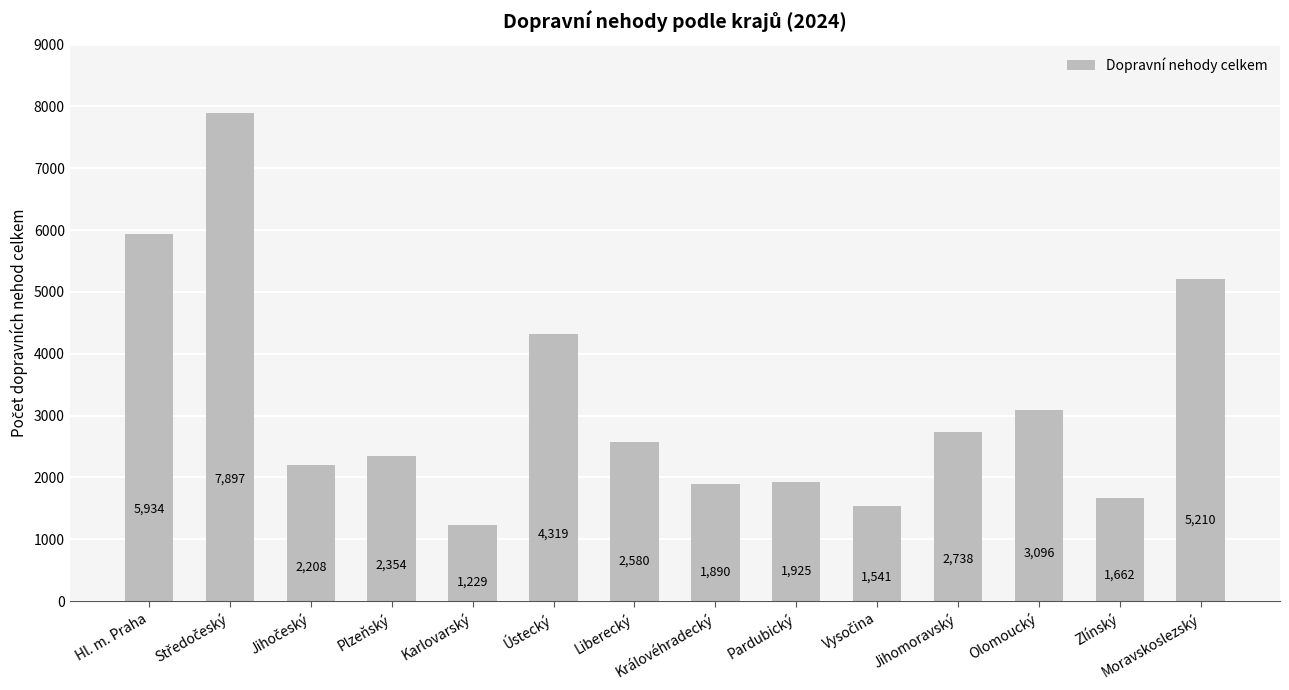

What is the label of the 13th bar from the left?

Zlínský